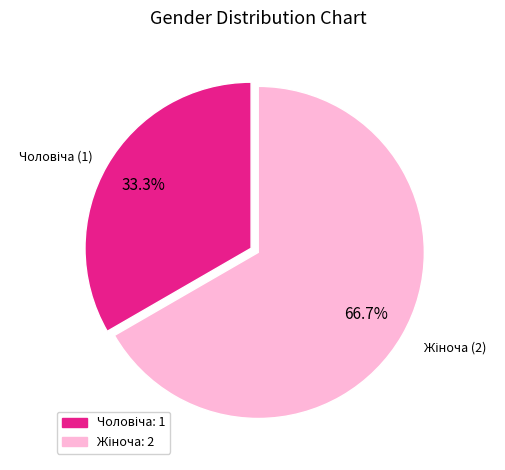

Is there any slice that represents more than half of the pie?

Yes